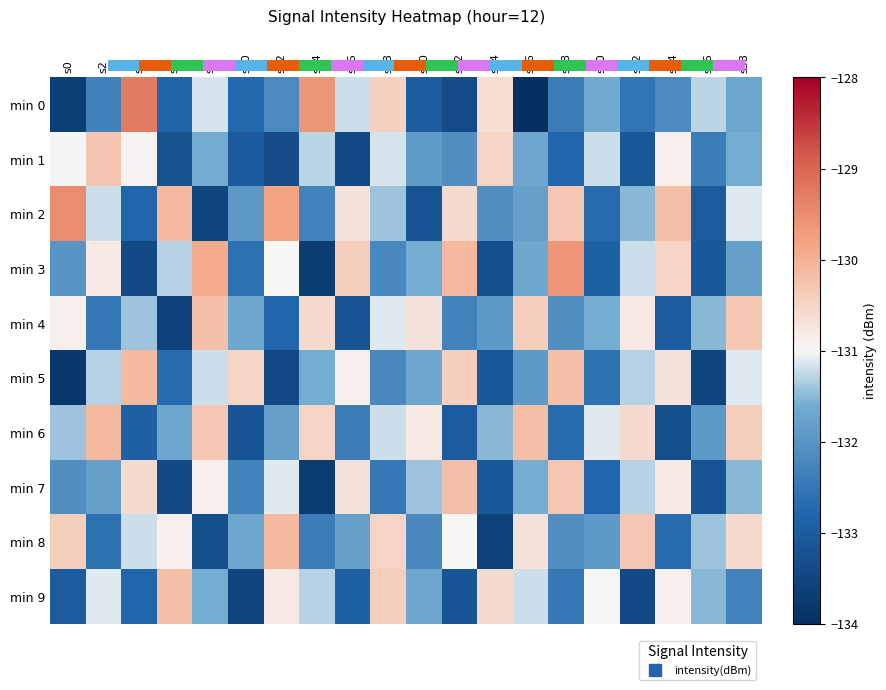

The value of min 9 at s32 is -133.4. True or false?

True